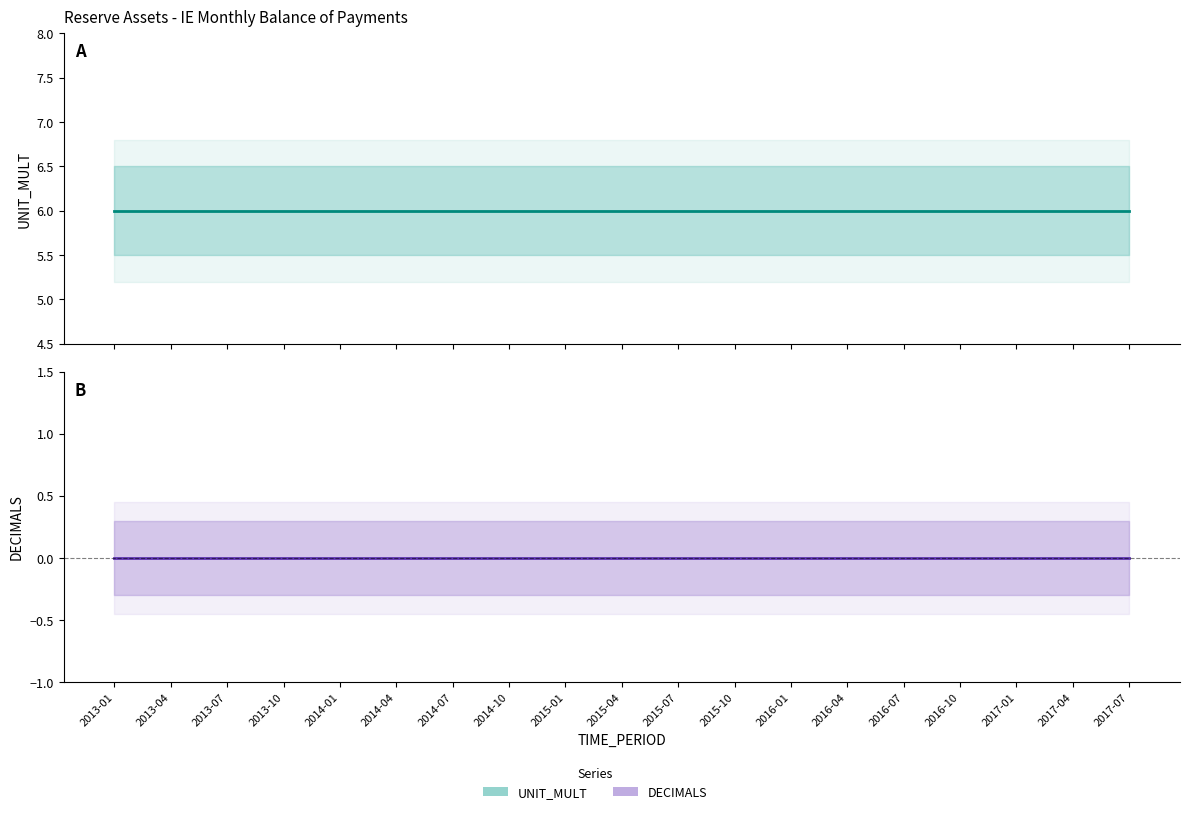

At how many categories does at least one series exceed 2?

19